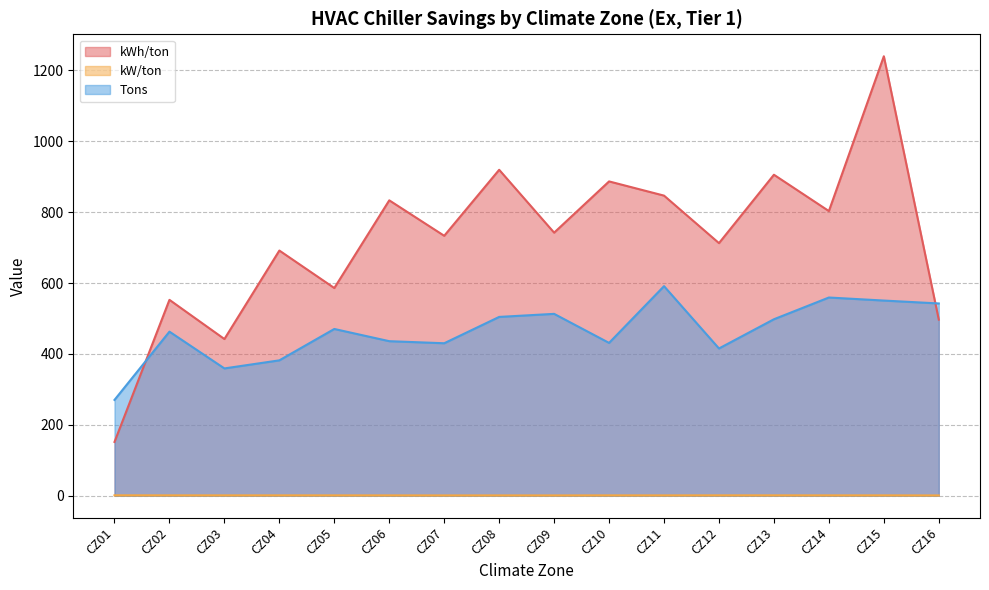

What is the total value across all series at CZ10?

1318.7